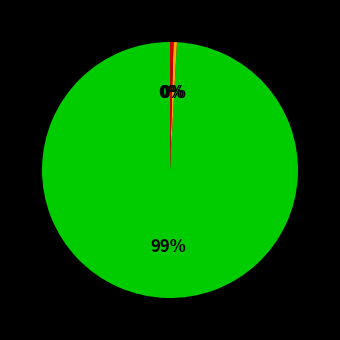

Is there a majority slice in this chart?

Yes